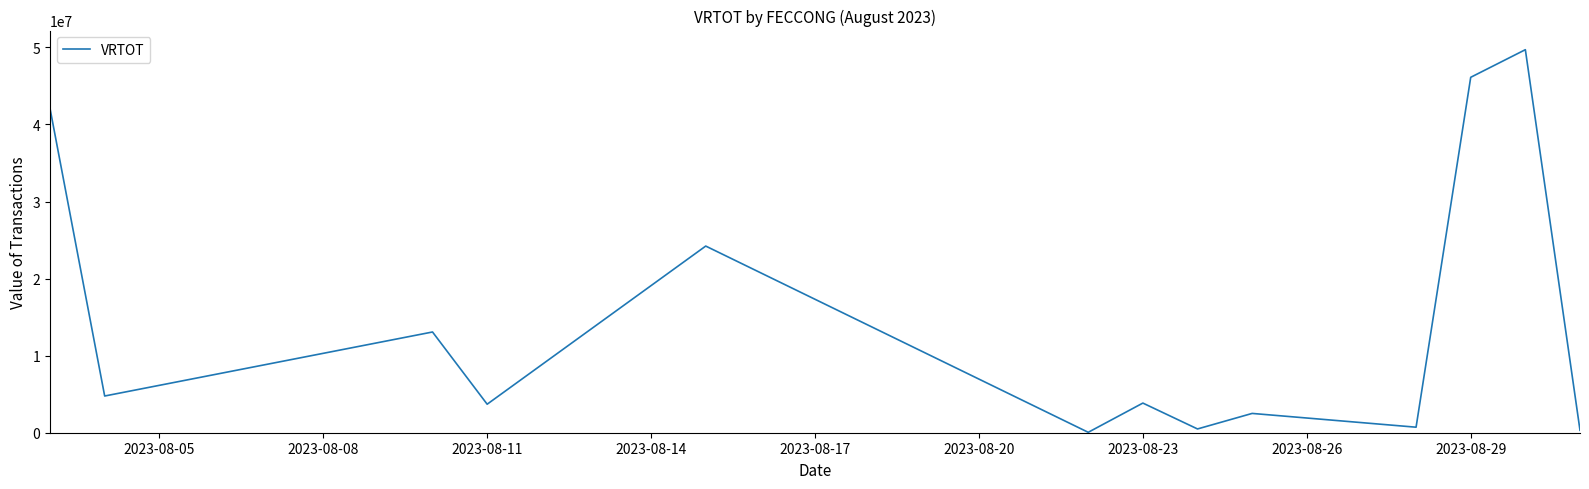

What is the difference between the maximum and minimum values?

49654006.2